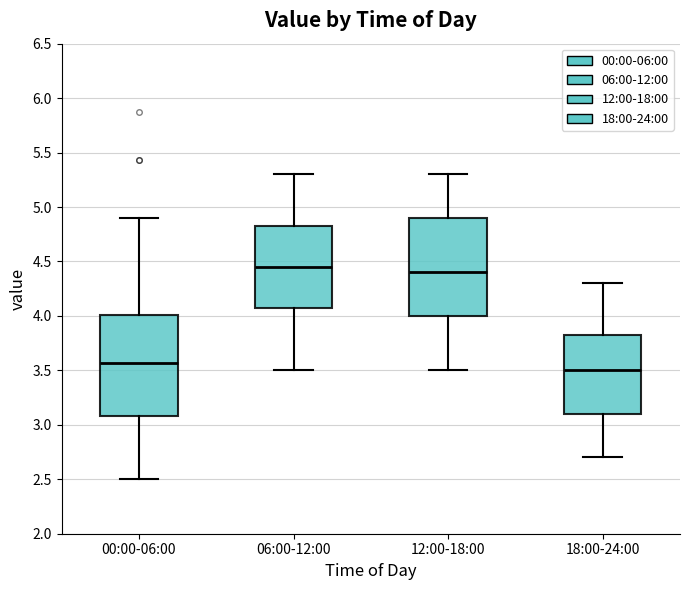

Which box has the lowest median line?

18:00-24:00